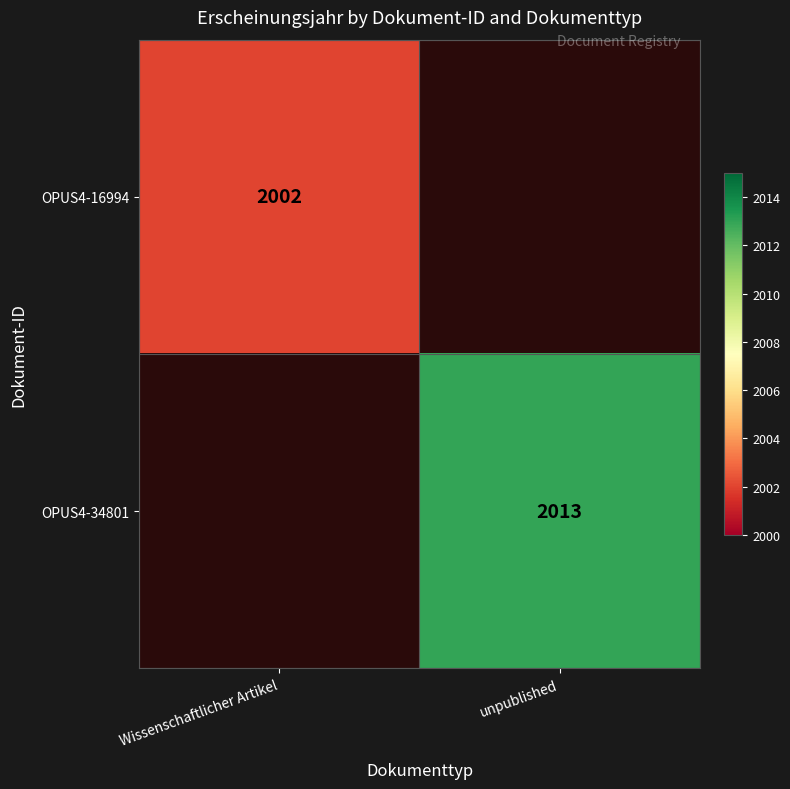

The OPUS4-16994 series shows 3452 at Wissenschaftlicher Artikel. True or false?

False